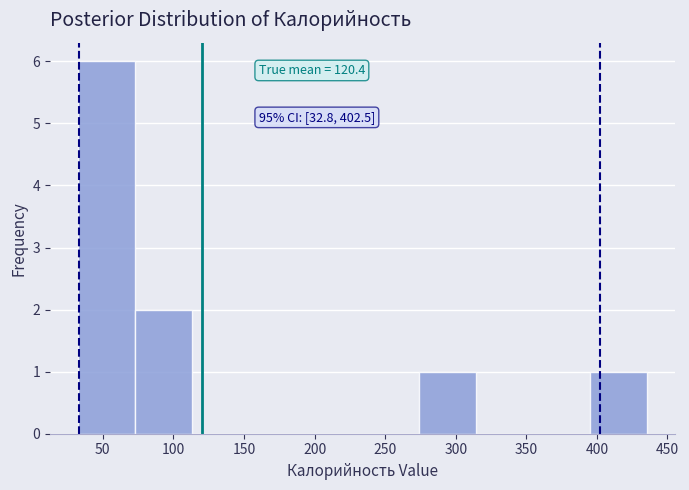

Which range on the x-axis has the tallest bar?

35 to 75